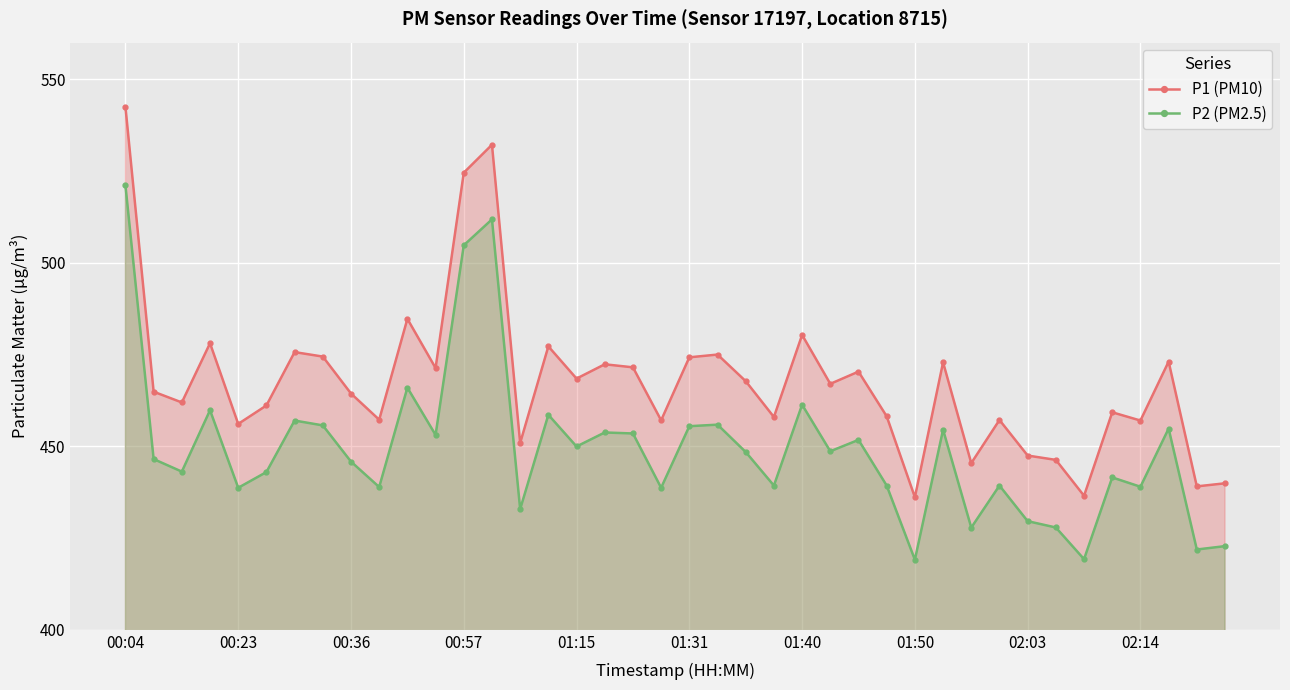

List the series in order of their overall mean, highest first.

P1 (PM10), P2 (PM2.5)